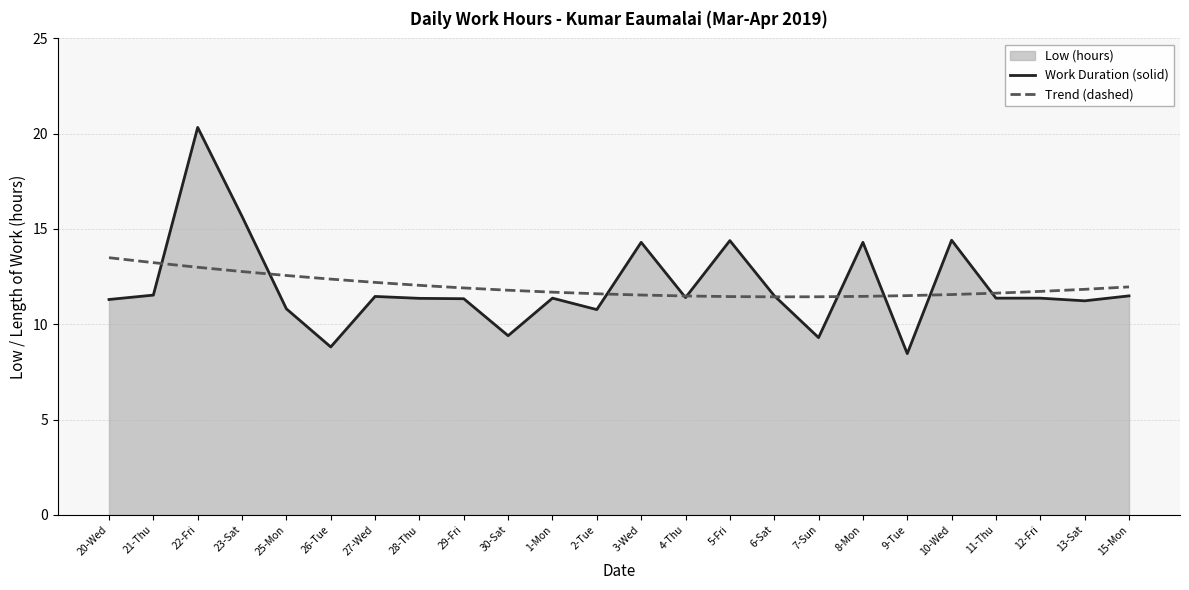

At which category is the sum across all series the highest?

22-Fri